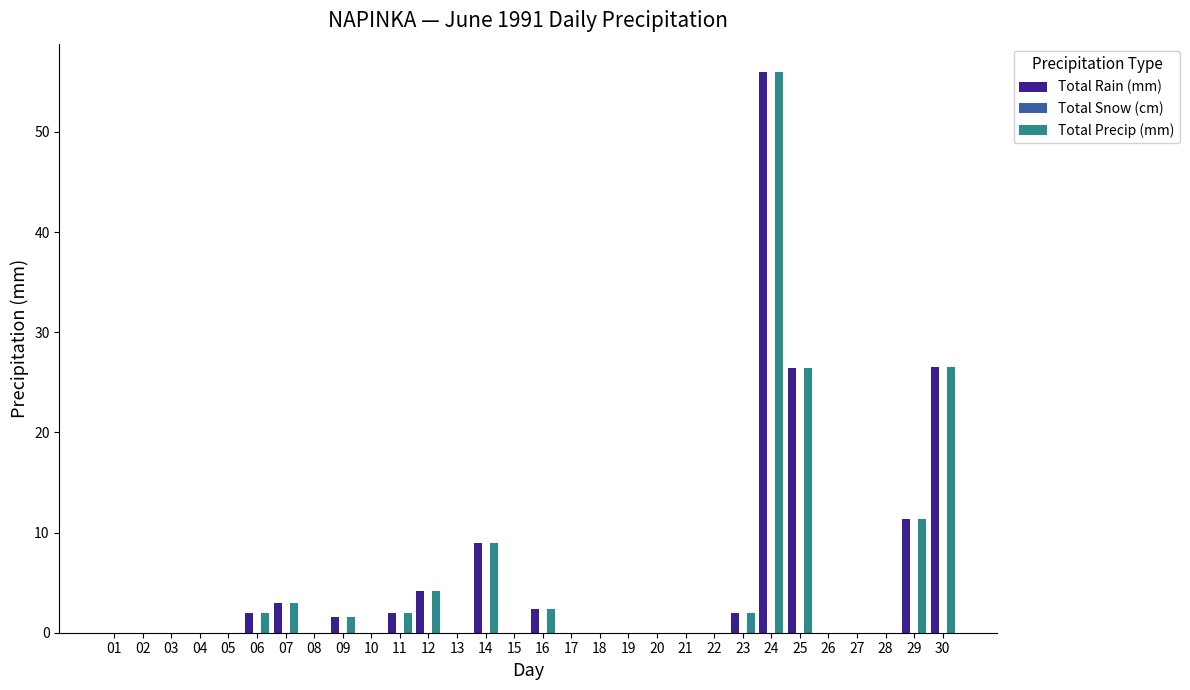

How many data points does each series have?

30